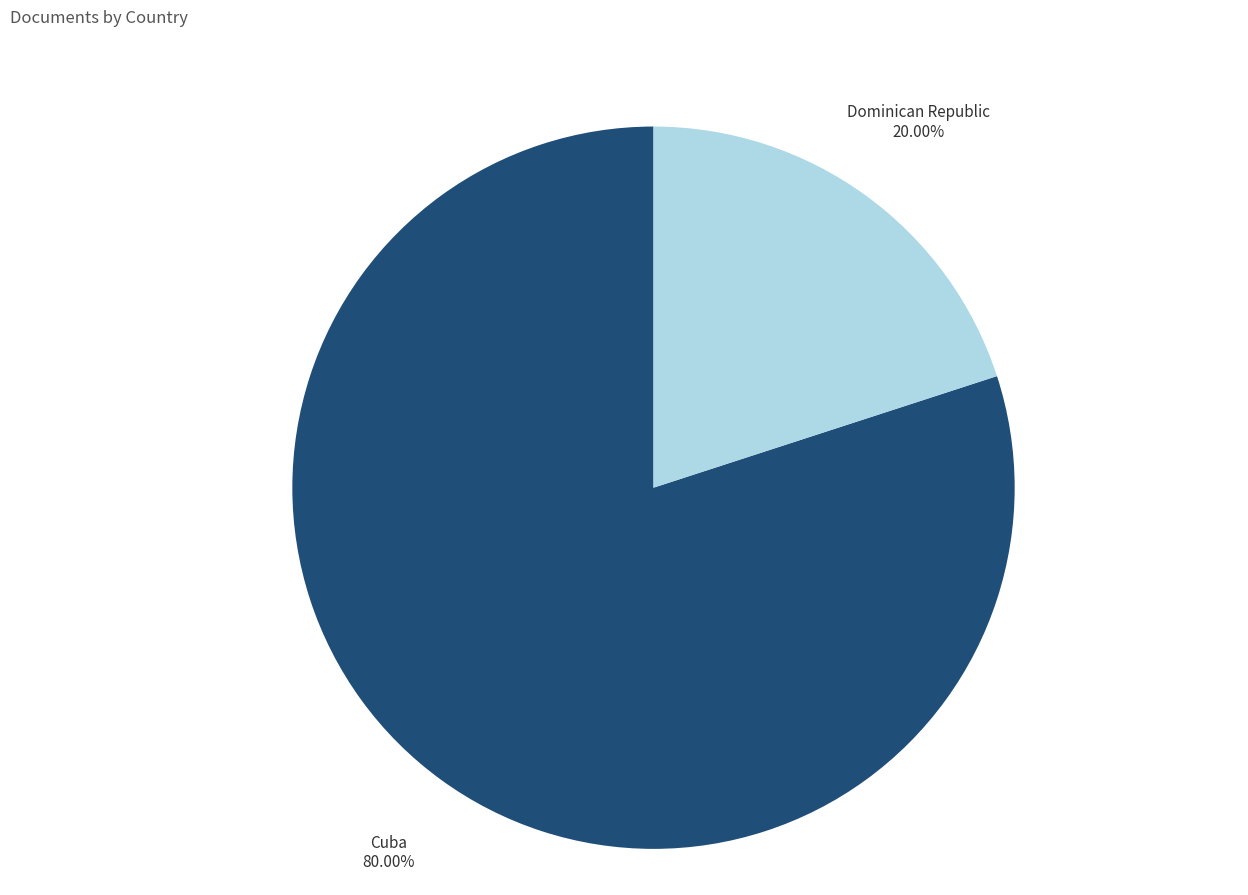

To the nearest percent, what is the combined percentage of Dominican Republic and Cuba?

100%